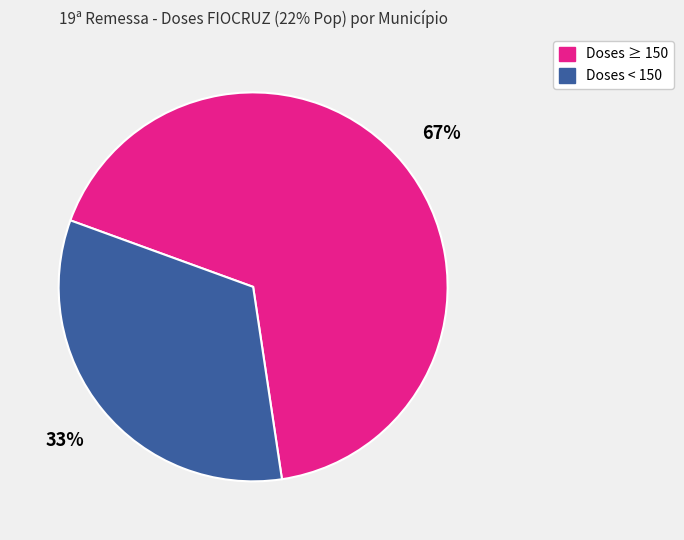

Is there any slice that represents more than half of the pie?

Yes